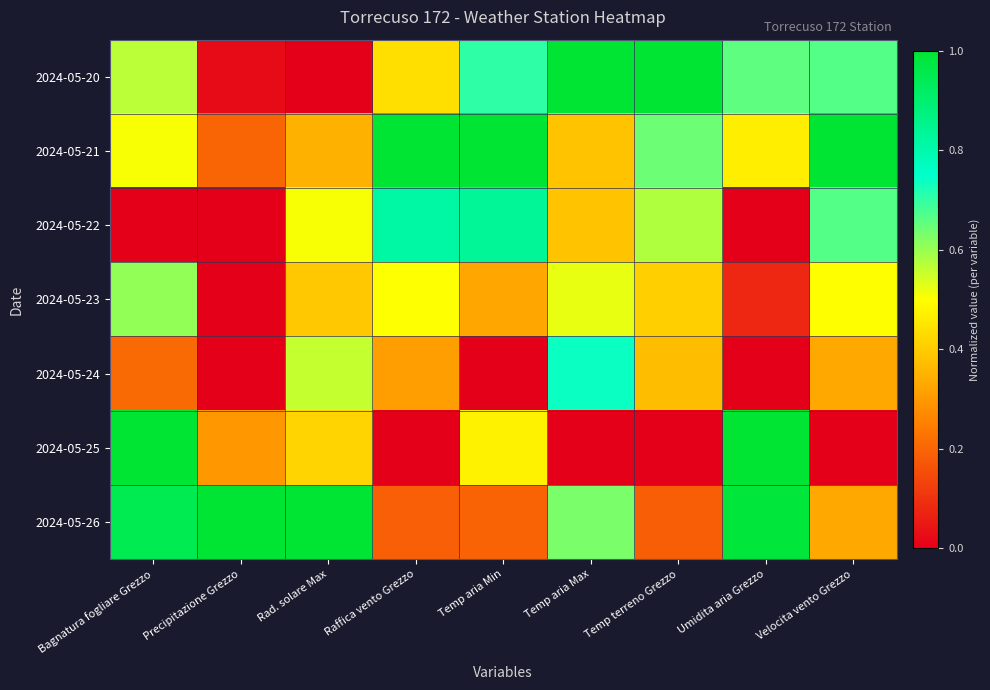

What is the maximum value shown in the chart?

1.0